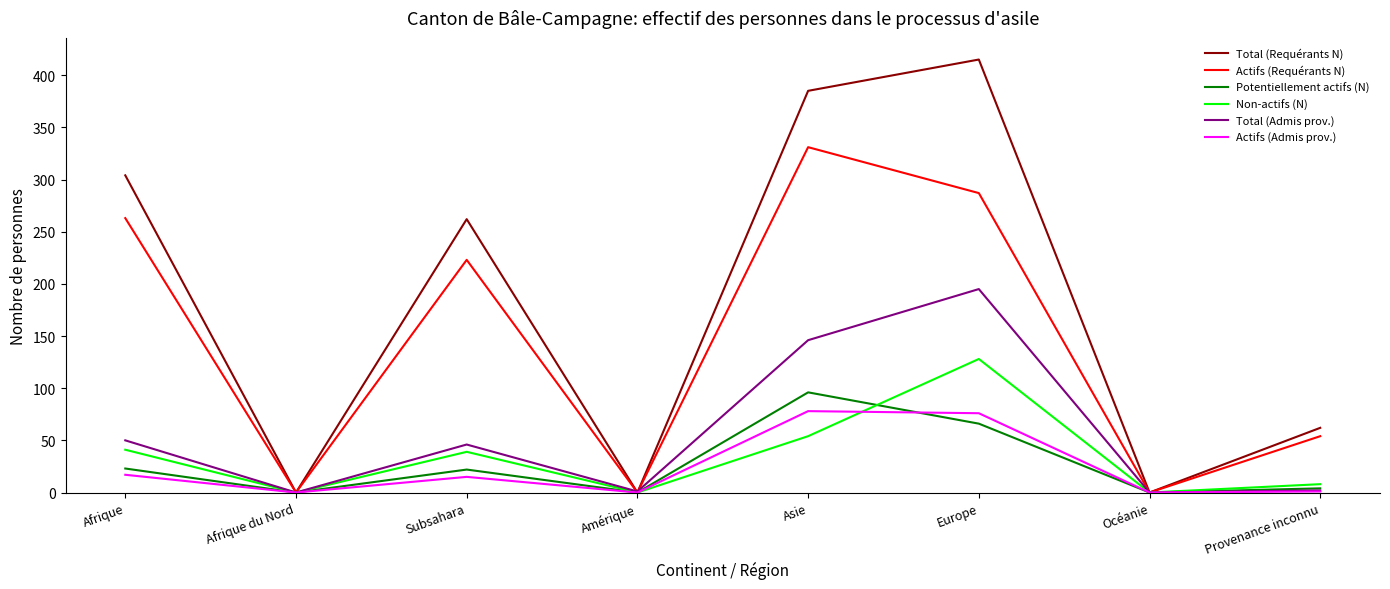

In Actifs (Admis prov.), how many points are higher than both neighbors (excluding endpoints)?

2